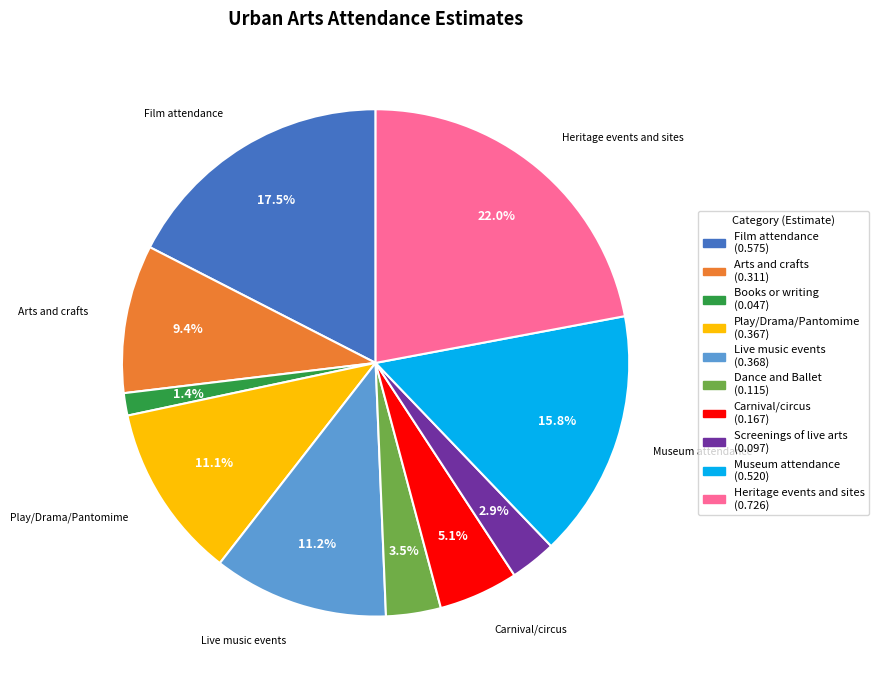

Is there a majority slice in this chart?

No